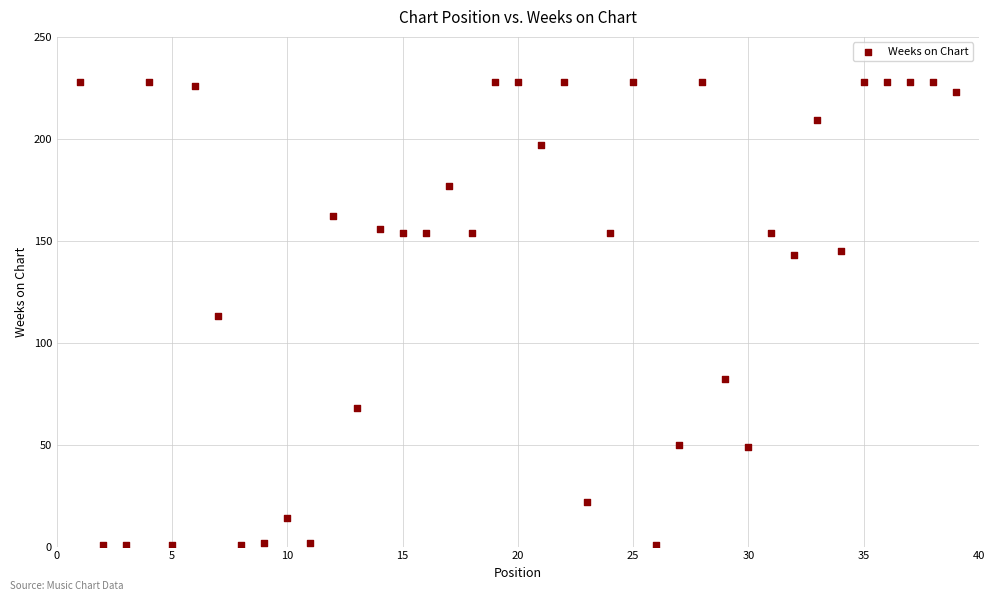

What is the range of Y values (max minus min)?

227